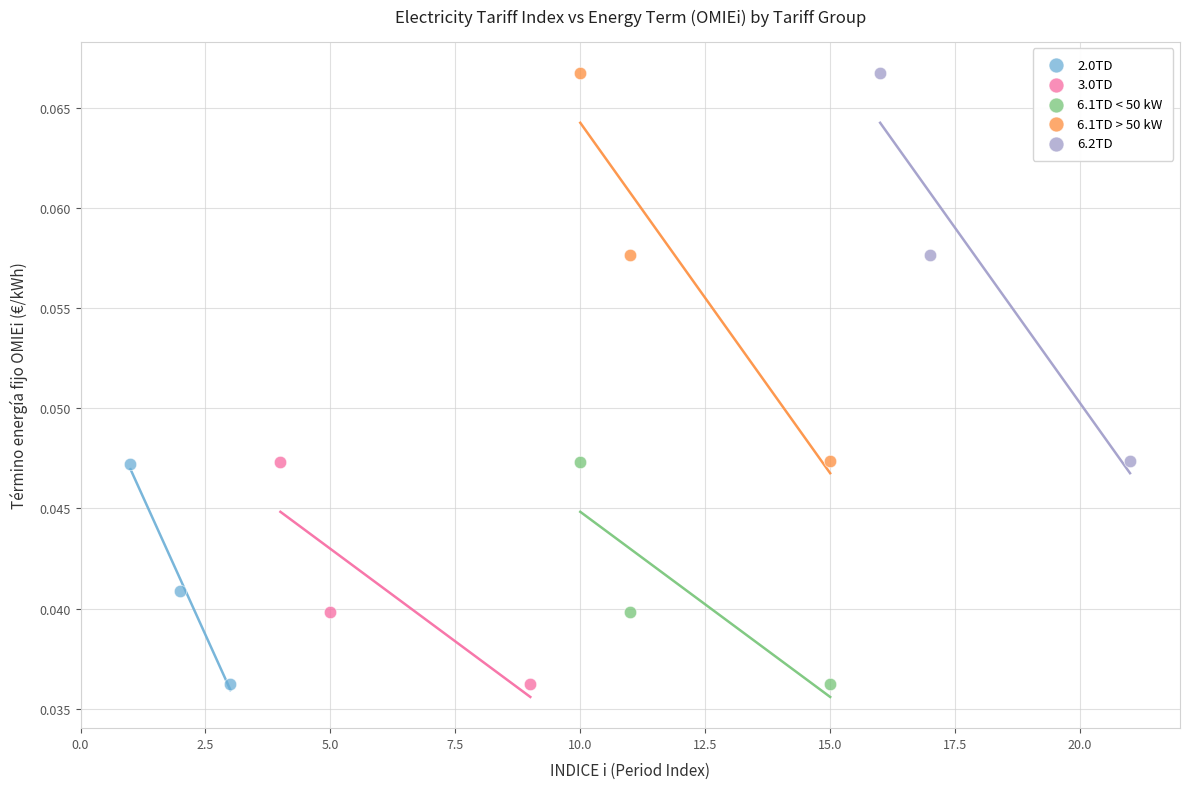

What are all the series names shown in the legend?

2.0TD, 3.0TD, 6.1TD < 50 kW, 6.1TD > 50 kW, 6.2TD